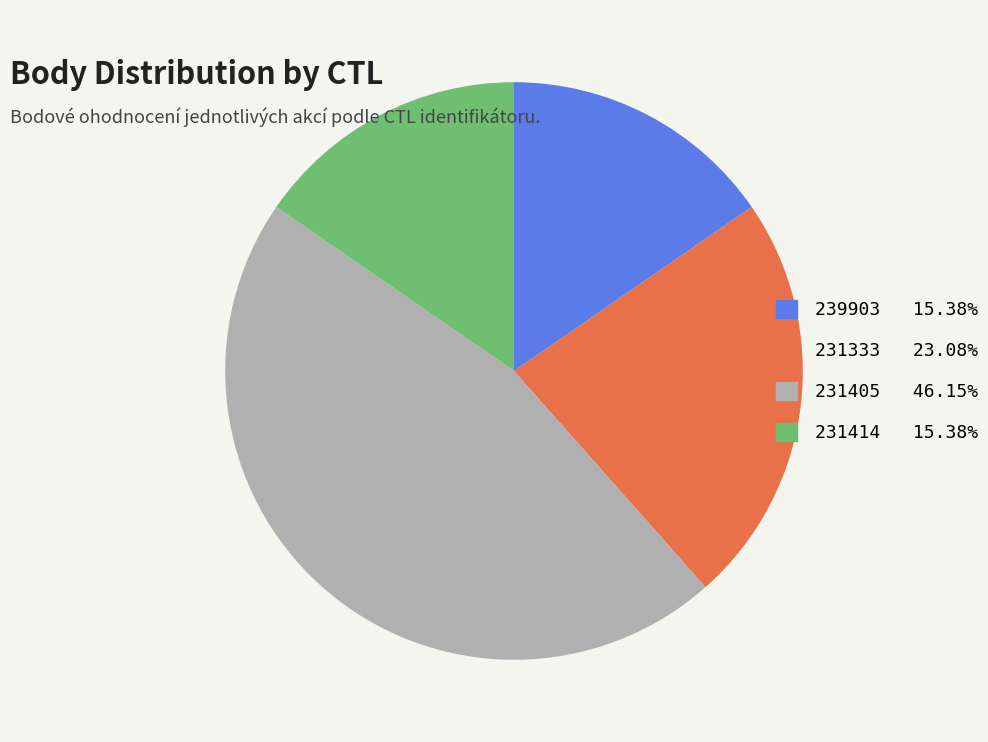

What is the ratio of the value at 231405 to the value at 239903?

3.0